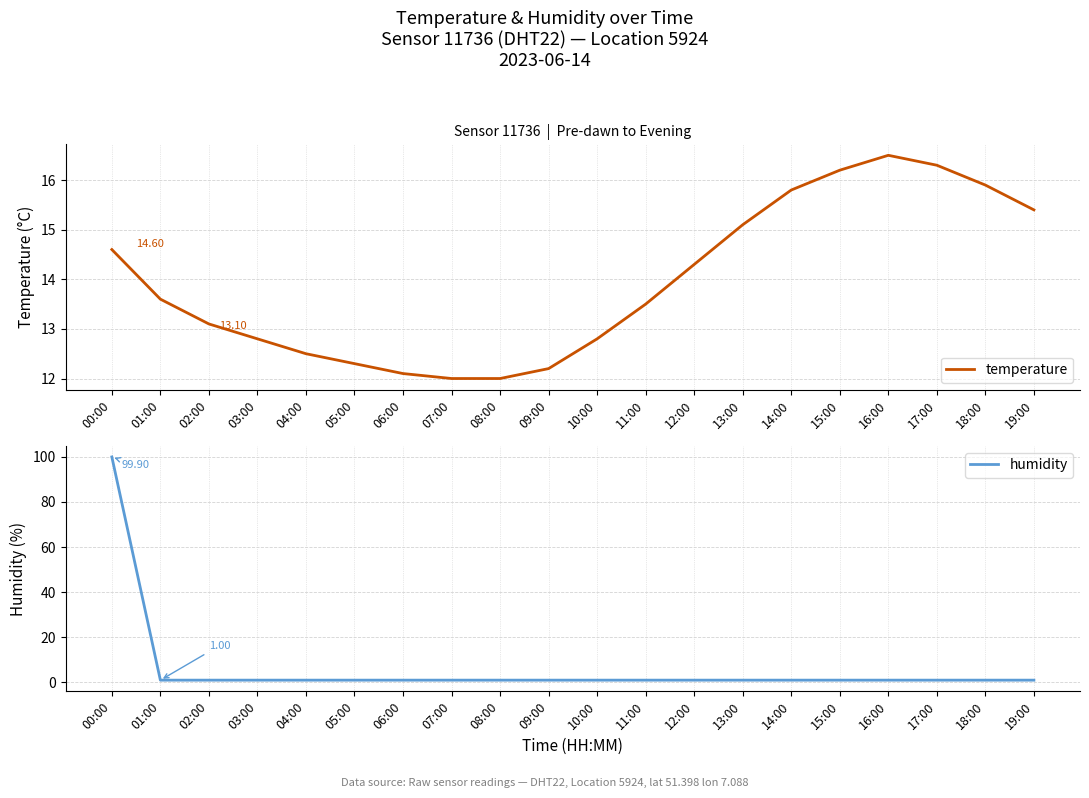

At which category is the sum across all series the highest?

00:00